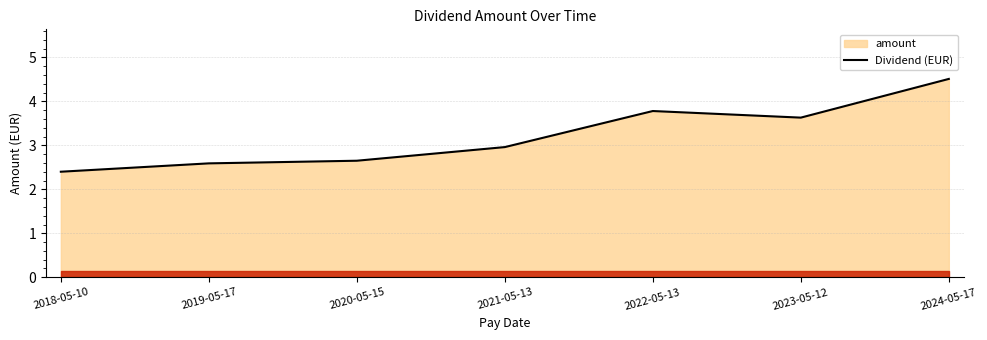

Reading left to right, what are all the values shown in this chart?

2018-05-10=2.4	2019-05-17=2.6	2020-05-15=2.6	2021-05-13=3.0	2022-05-13=3.8	2023-05-12=3.6	2024-05-17=4.5